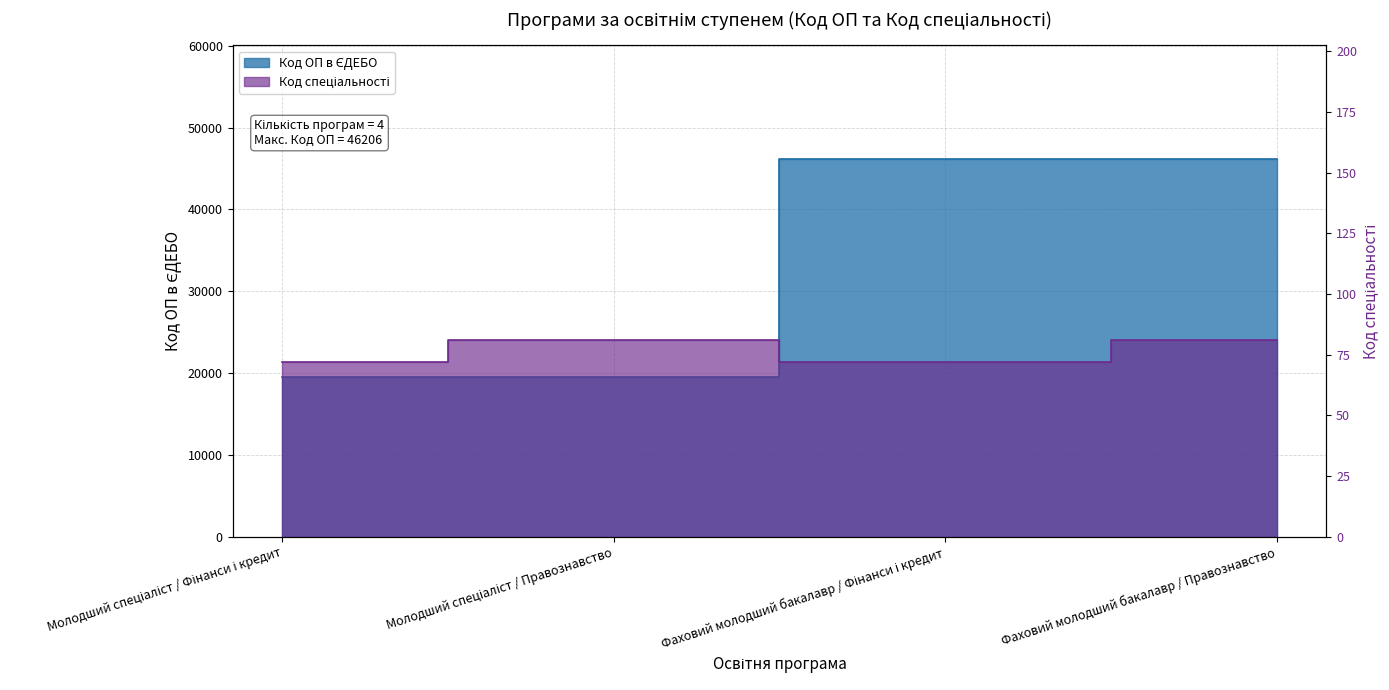

What is the label of the 4th point from the right?

Молодший спеціаліст / Фінанси і кредит